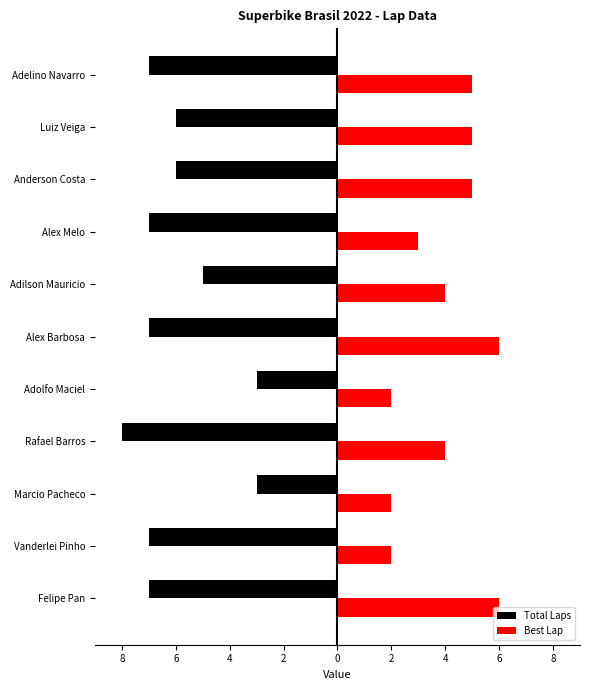

What are all the series names shown in the legend?

Total Laps, Best Lap